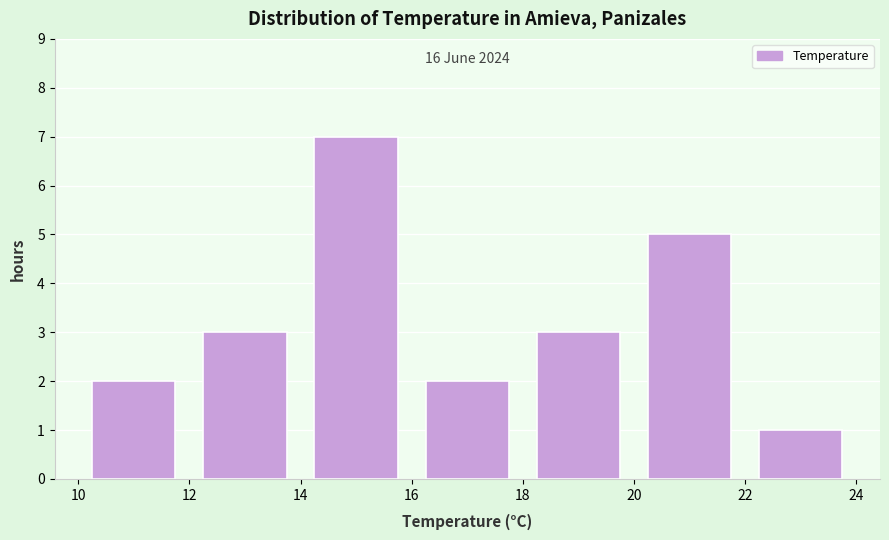

Which range on the x-axis has the tallest bar?

14 to 16